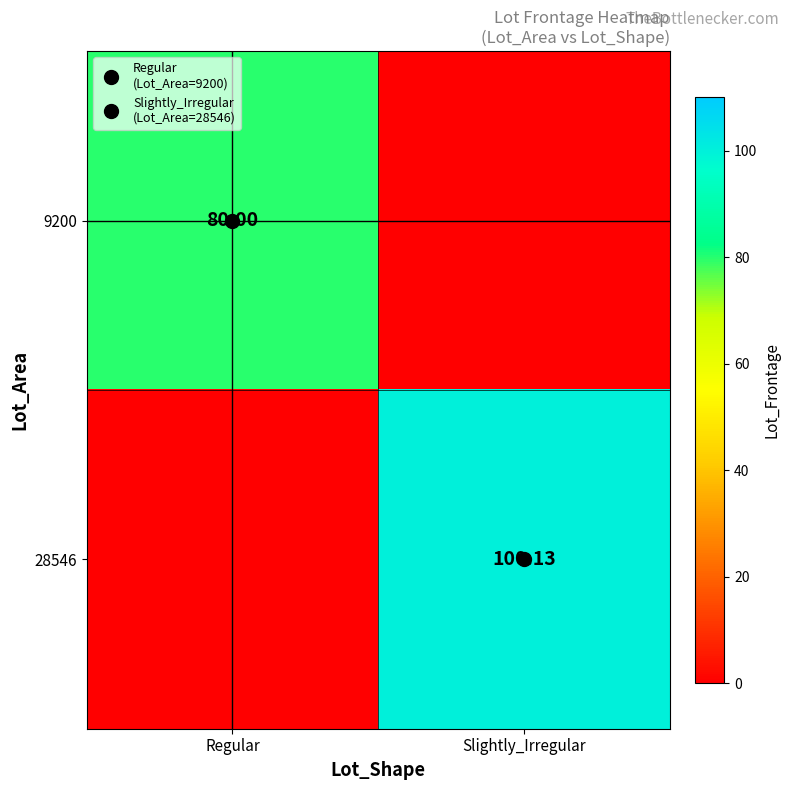

What is the total value across all series at Regular?

80.0